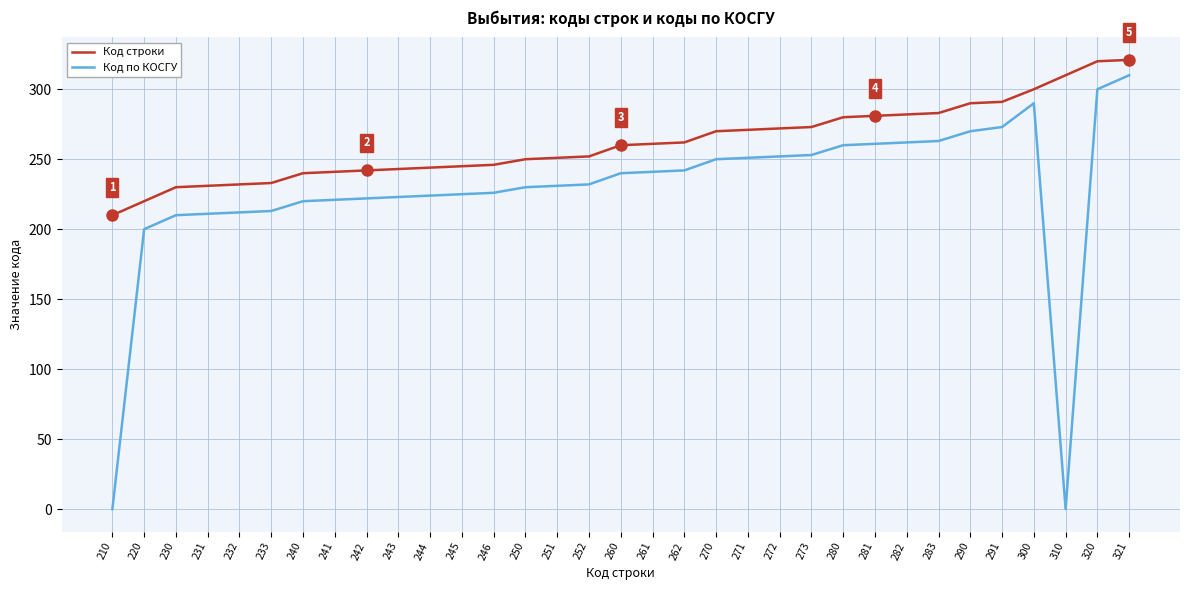

Which category has the lowest value in the Код строки series?

210